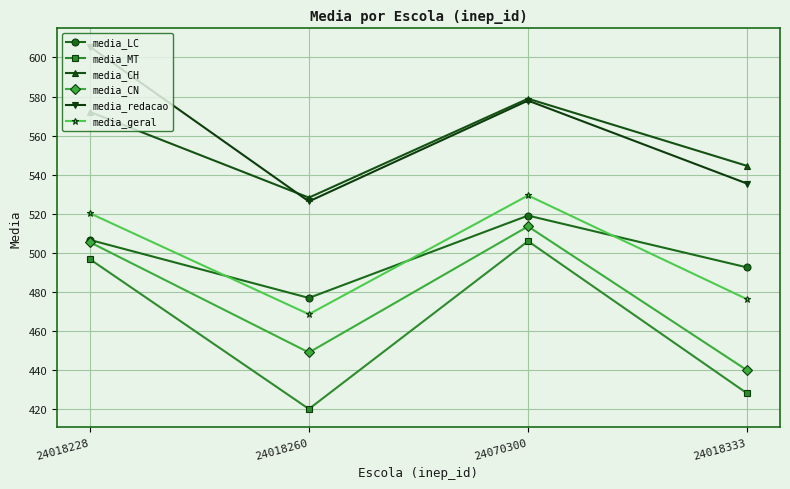

What is the difference between the highest and lowest values at 24070300?

72.9